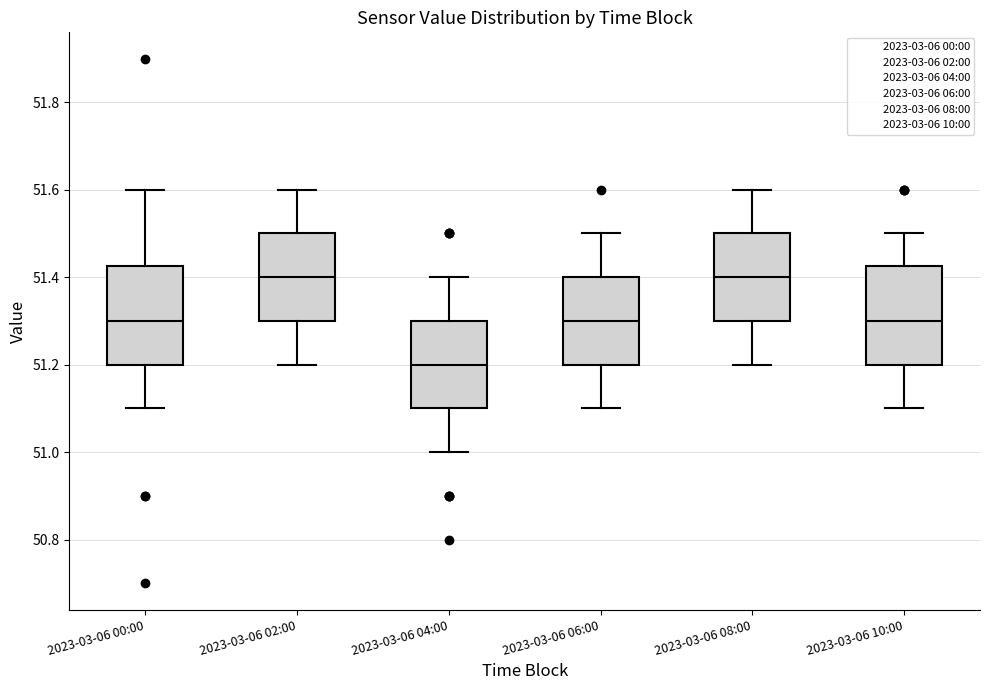

Reading left to right, read every box against the y-axis: the position of its median line, the range the box covers, and the ends of its whiskers. The values are not printed on the chart, so give them approximately, as read against the axis.

2023-03-06 00:00: median 51.30, box 51.20 to 51.42, whiskers 51.10 to 51.60
2023-03-06 02:00: median 51.40, box 51.30 to 51.50, whiskers 51.20 to 51.60
2023-03-06 04:00: median 51.20, box 51.10 to 51.30, whiskers 51.00 to 51.40
2023-03-06 06:00: median 51.30, box 51.20 to 51.40, whiskers 51.10 to 51.50
2023-03-06 08:00: median 51.40, box 51.30 to 51.50, whiskers 51.20 to 51.60
2023-03-06 10:00: median 51.30, box 51.20 to 51.42, whiskers 51.10 to 51.50